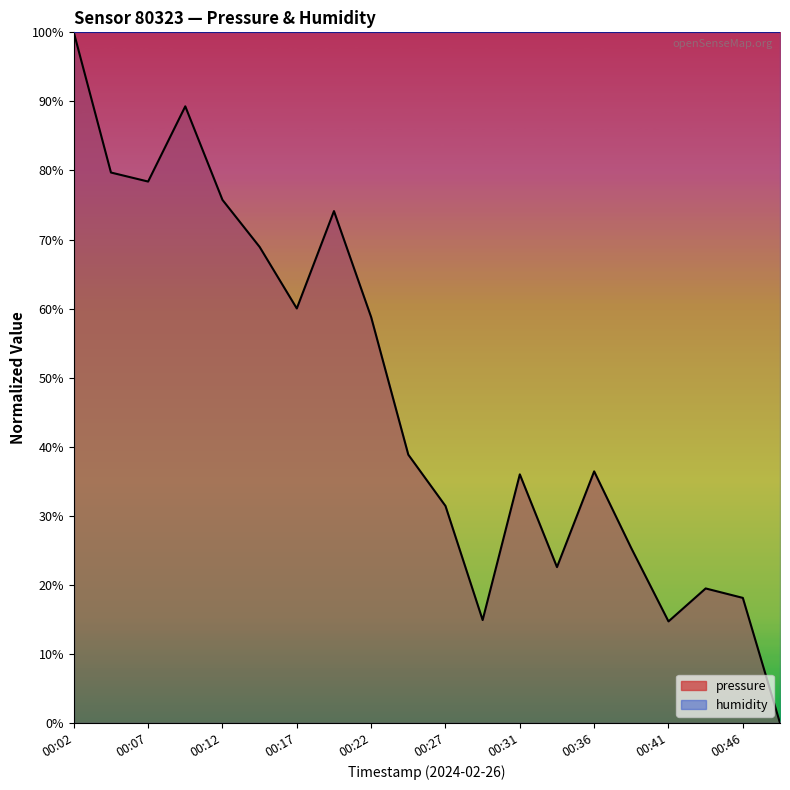

Which has a higher value, 00:31 or 00:44?

00:31